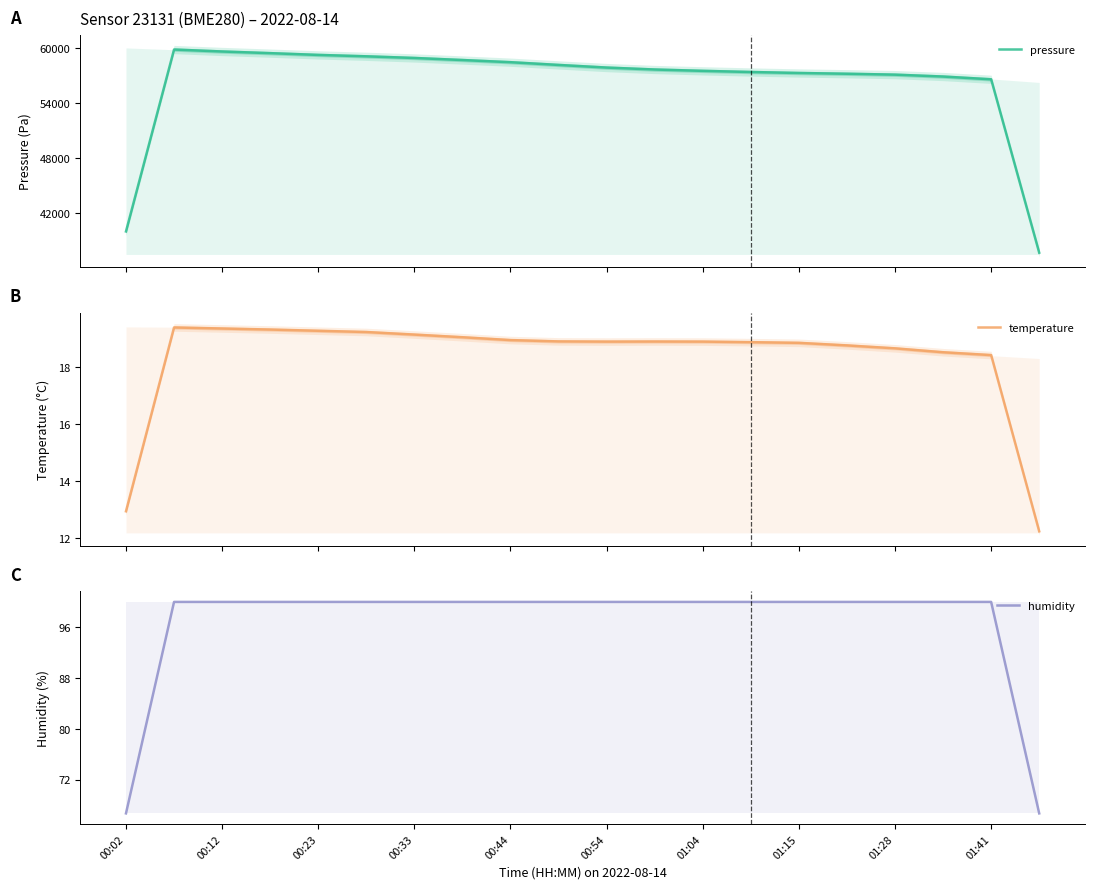

What is the minimum value for temperature?

12.2